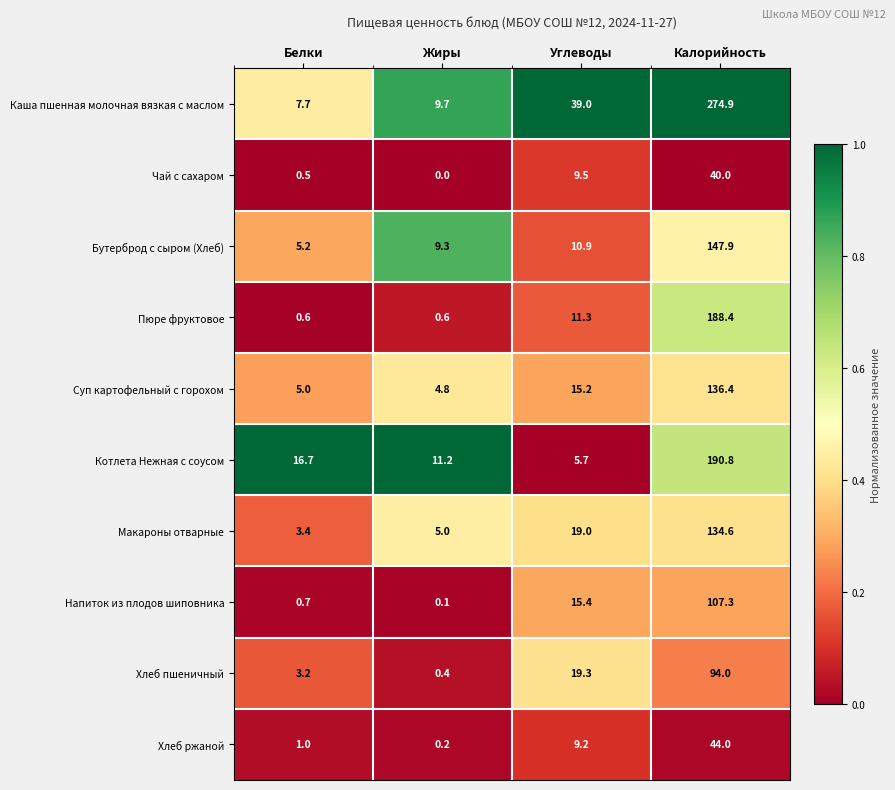

The value of Каша пшенная молочная вязкая с маслом at Жиры is 9.7. True or false?

True